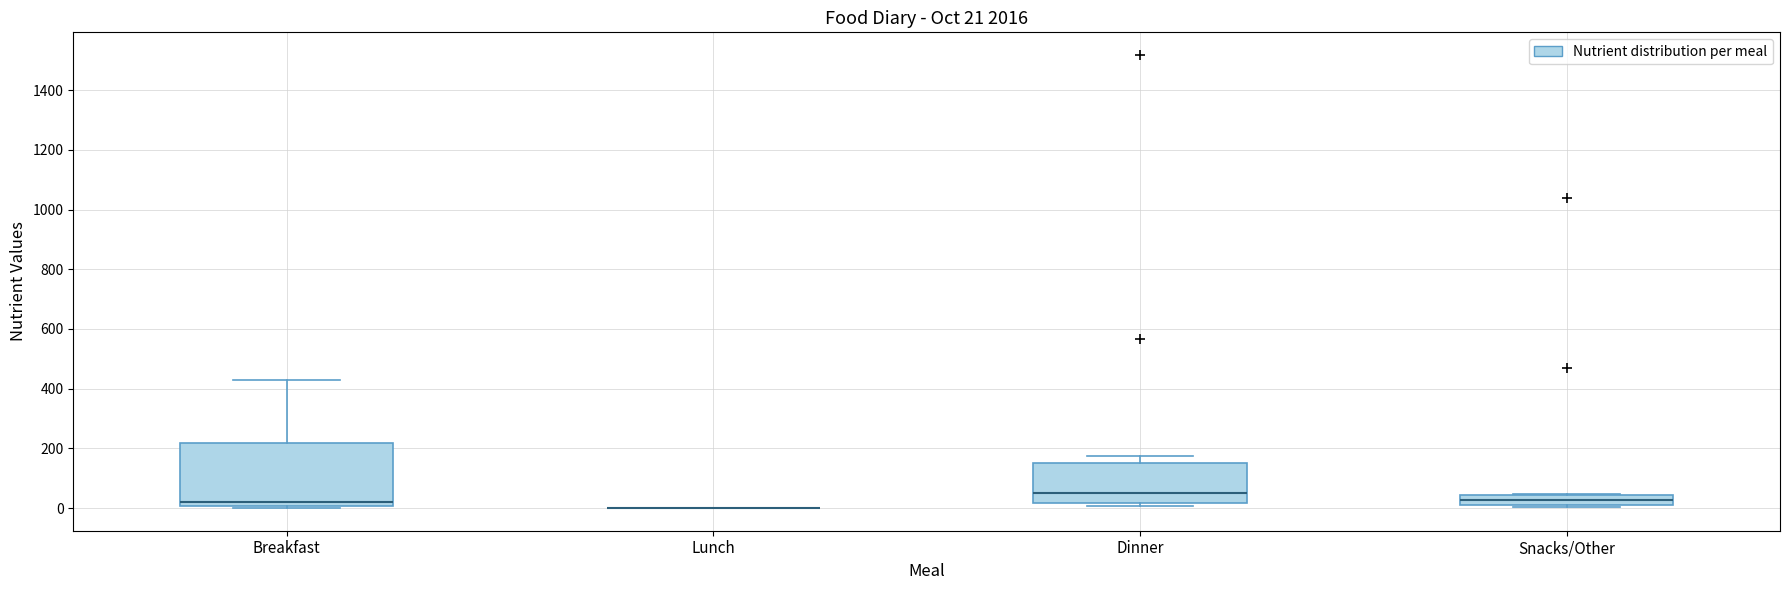

Which box is the tallest, from its lower edge to its upper edge?

Breakfast